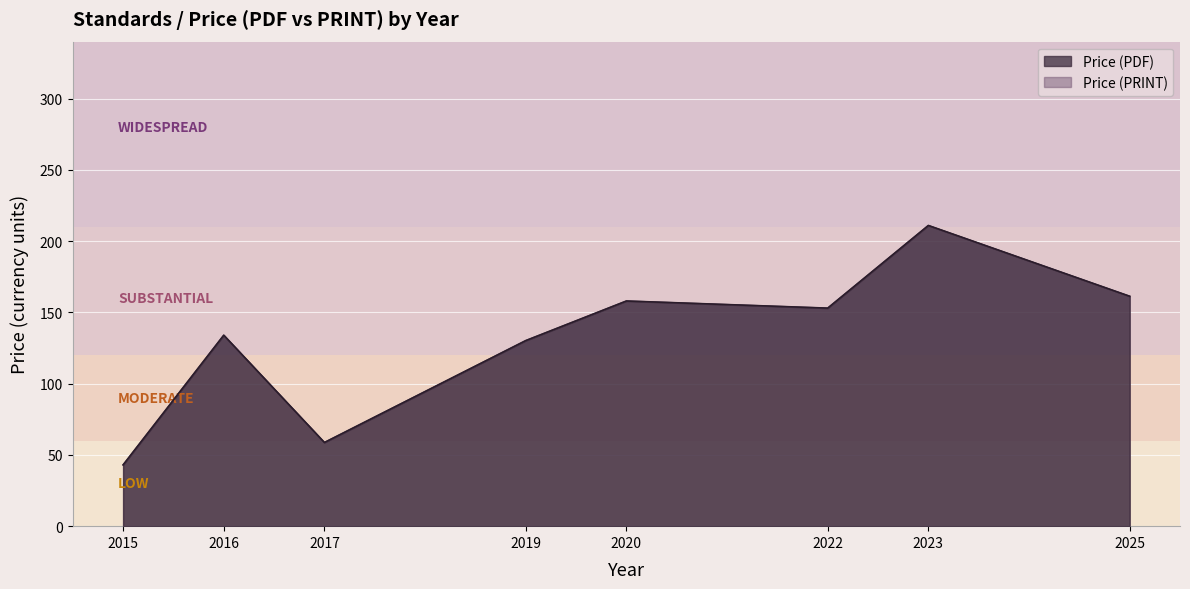

Which series has the largest total across all categories?

Price (PDF)